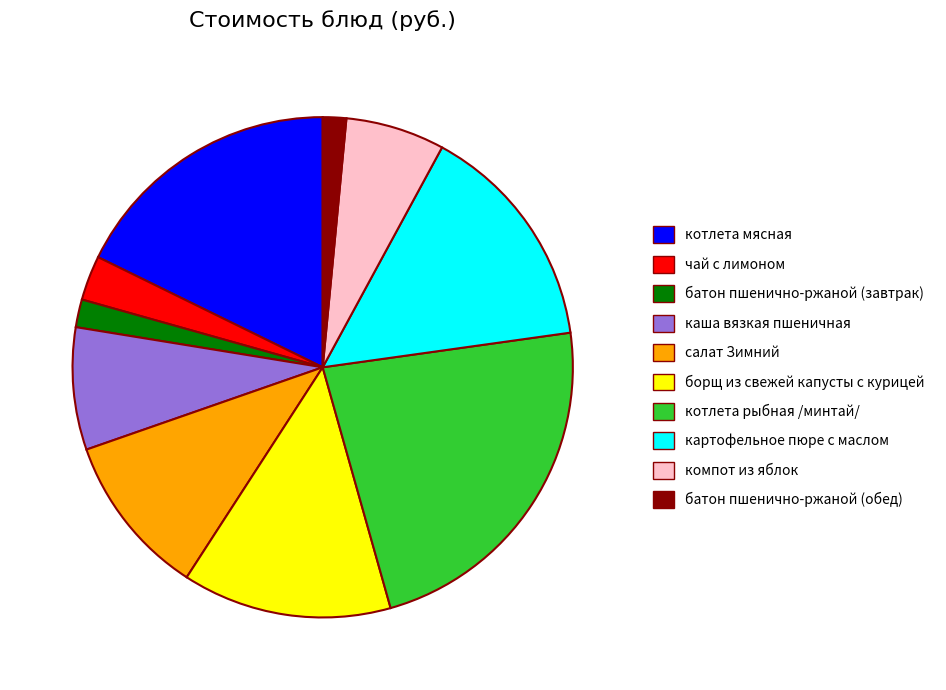

Do картофельное пюре с маслом and котлета рыбная /минтай/ together represent more than half of the pie?

No